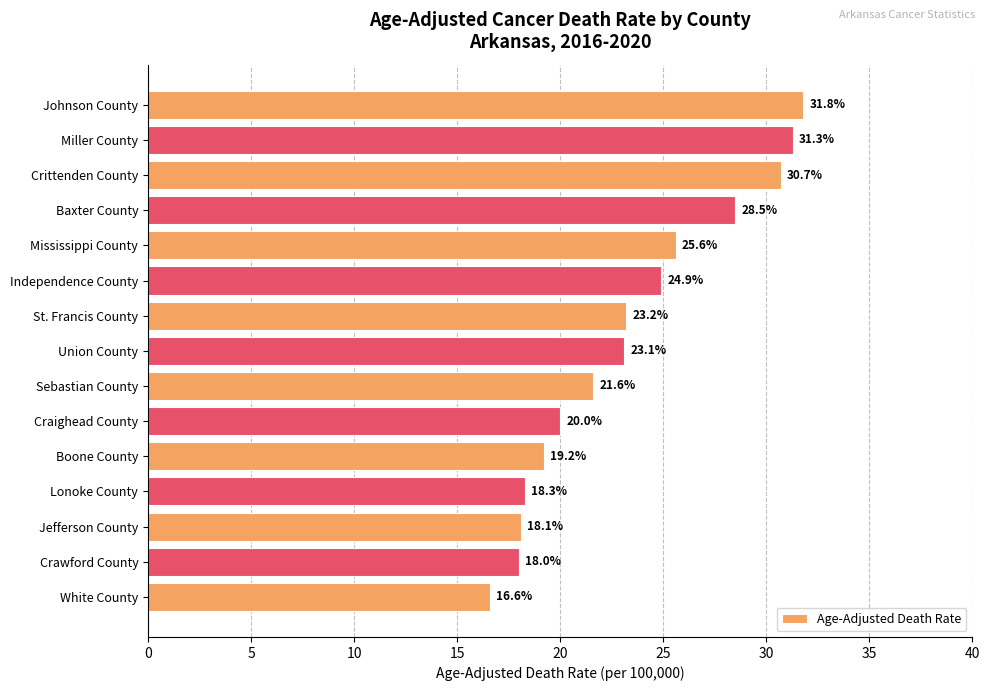

Reading top to bottom, transcribe all the data shown in this chart.

Johnson County=31.8	Miller County=31.3	Crittenden County=30.7	Baxter County=28.5	Mississippi County=25.6	Independence County=24.9	St. Francis County=23.2	Union County=23.1	Sebastian County=21.6	Craighead County=20.0	Boone County=19.2	Lonoke County=18.3	Jefferson County=18.1	Crawford County=18.0	White County=16.6